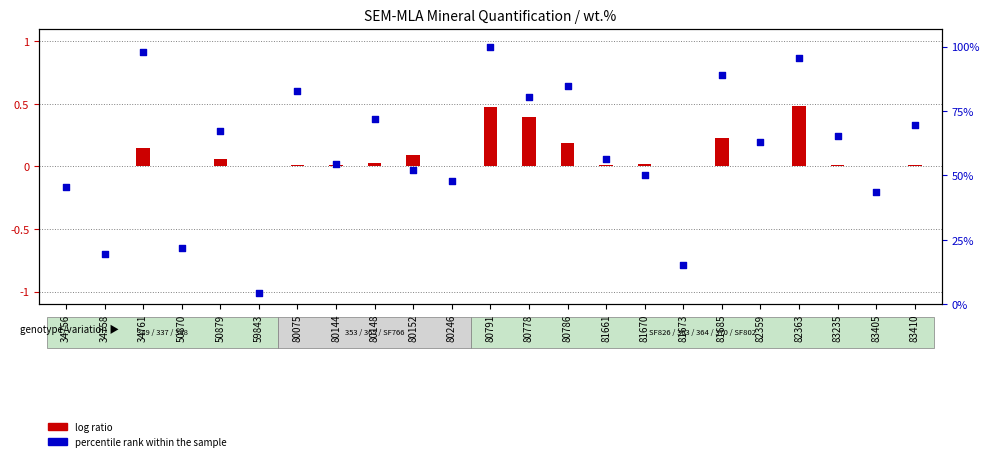

What are all the series names shown in the legend?

log ratio, percentile rank within the sample